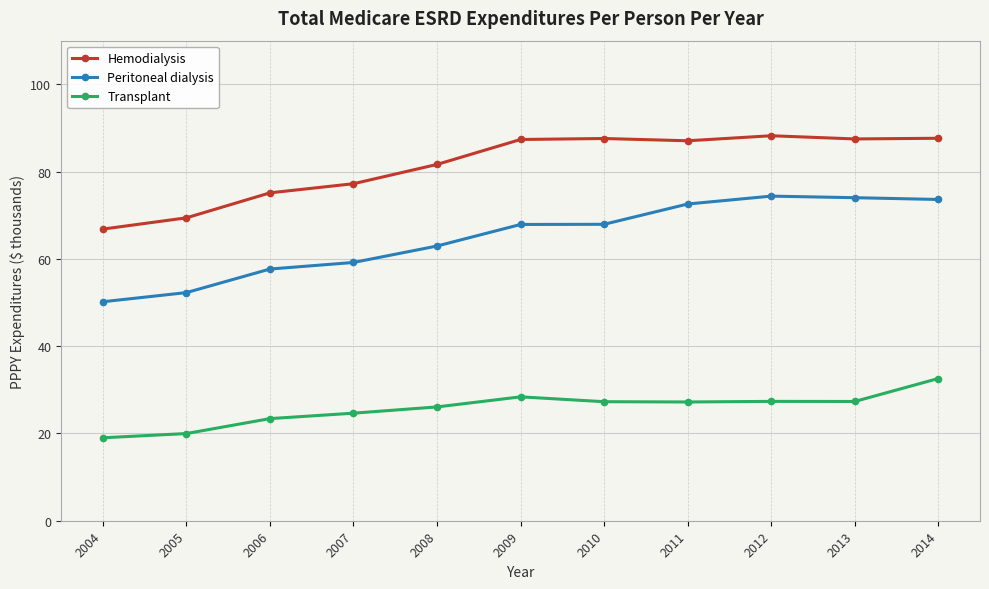

Rank the series at 2011 from highest to lowest value.

Hemodialysis, Peritoneal dialysis, Transplant